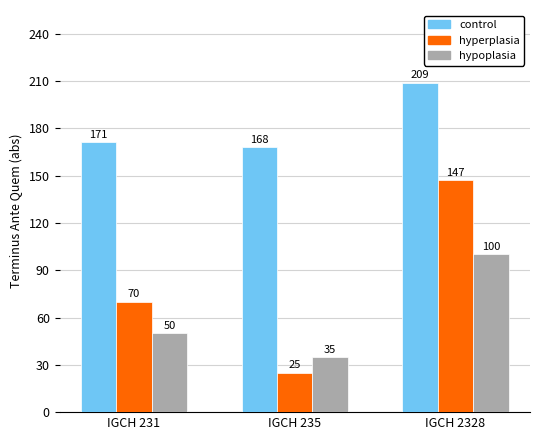

Reading left to right, extract all data points from this chart.

control: IGCH 231=171	IGCH 235=168	IGCH 2328=209
hyperplasia: IGCH 231=70	IGCH 235=25	IGCH 2328=147
hypoplasia: IGCH 231=50	IGCH 235=35	IGCH 2328=100